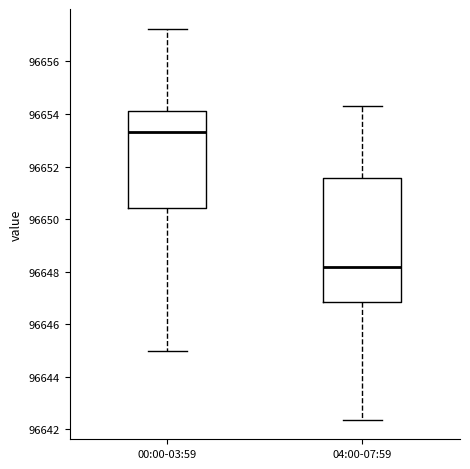

Reading left to right, transcribe this box plot: for each box, give where its median line is, the range the box spans, and where its two whiskers end, as read against the y-axis. The values are not printed on the chart, so give them approximately, as read against the axis.

00:00-03:59: median 96653.4, box 96650.4 to 96654.2, whiskers 96645.0 to 96657.2
04:00-07:59: median 96648.2, box 96646.8 to 96651.6, whiskers 96642.4 to 96654.4